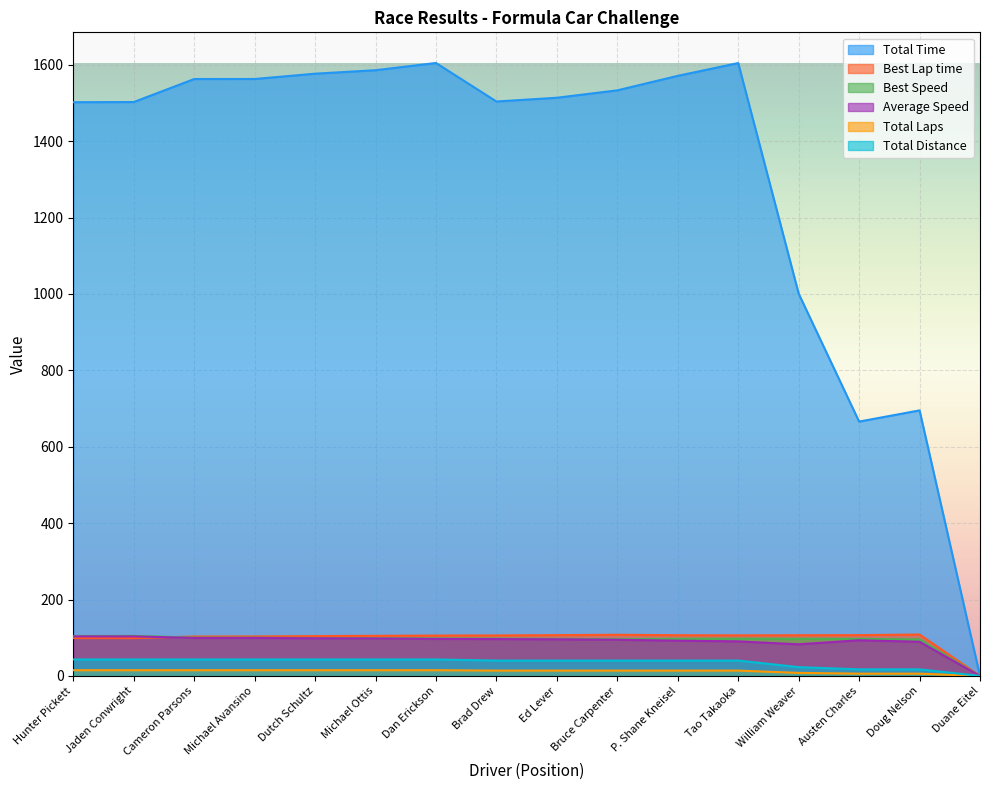

True or false: Average Speed and Total Distance intersect in this chart.

False